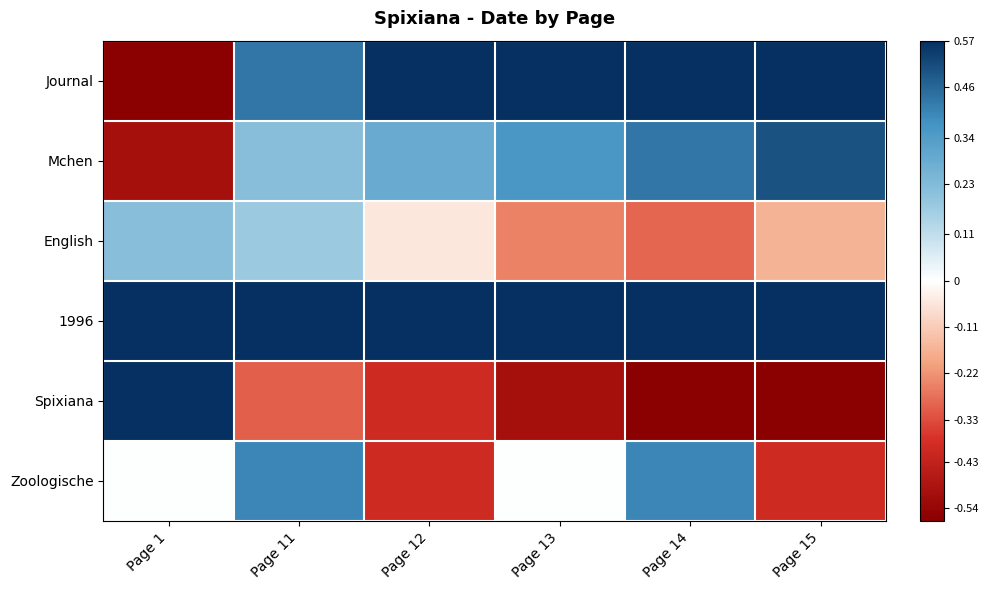

What is the difference between the highest and lowest values at Page 13?

1.2